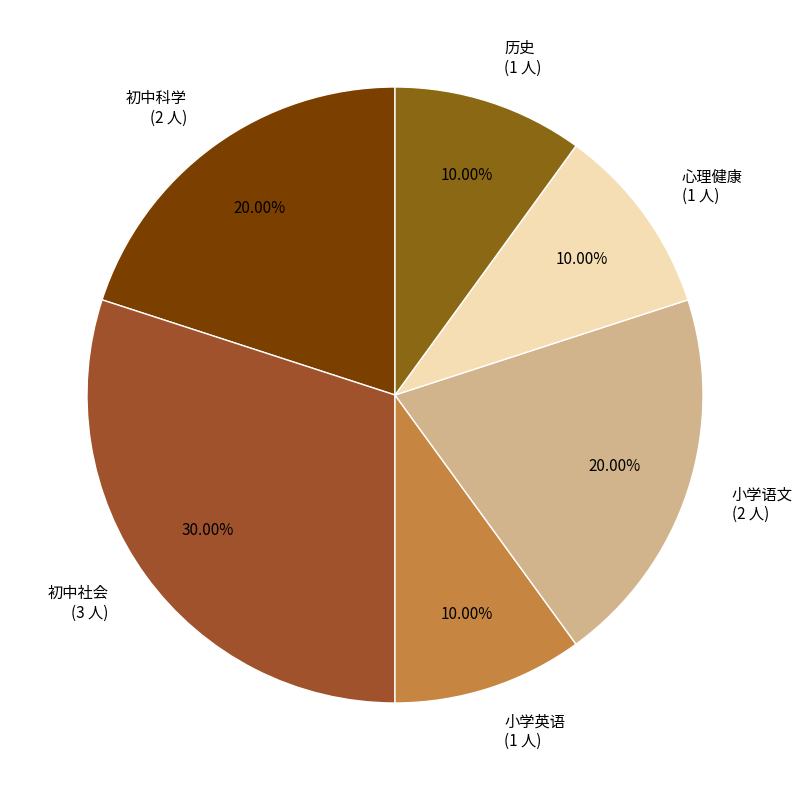

To the nearest percent, what is the average slice percentage?

17%